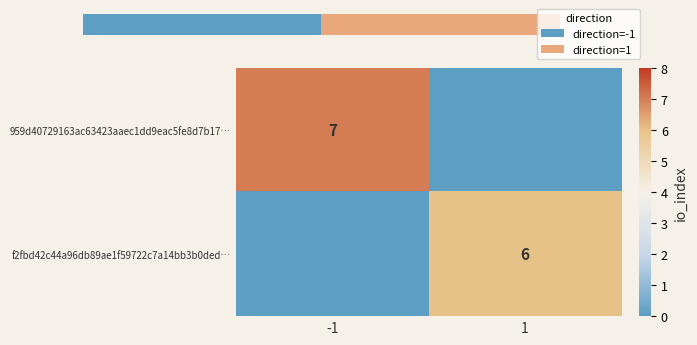

How many values in f2fbd42c44a96db89ae1f59722c7a14bb3b0ded… are above zero?

1